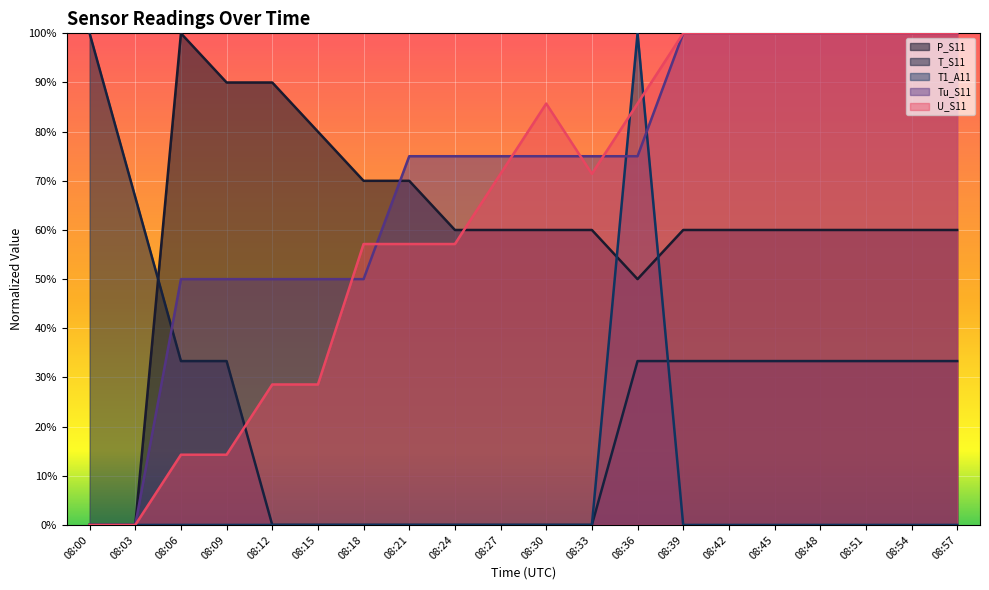

Where do Tu_S11 and U_S11 first cross each other?

08:15 and 08:18